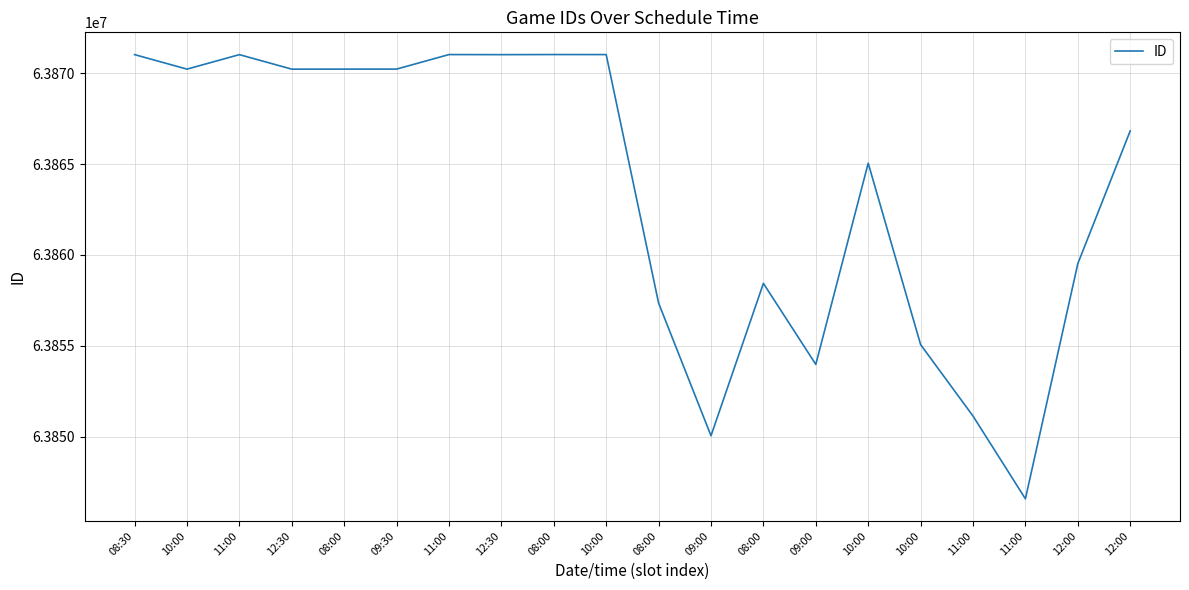

How many lines are shown in the chart?

1